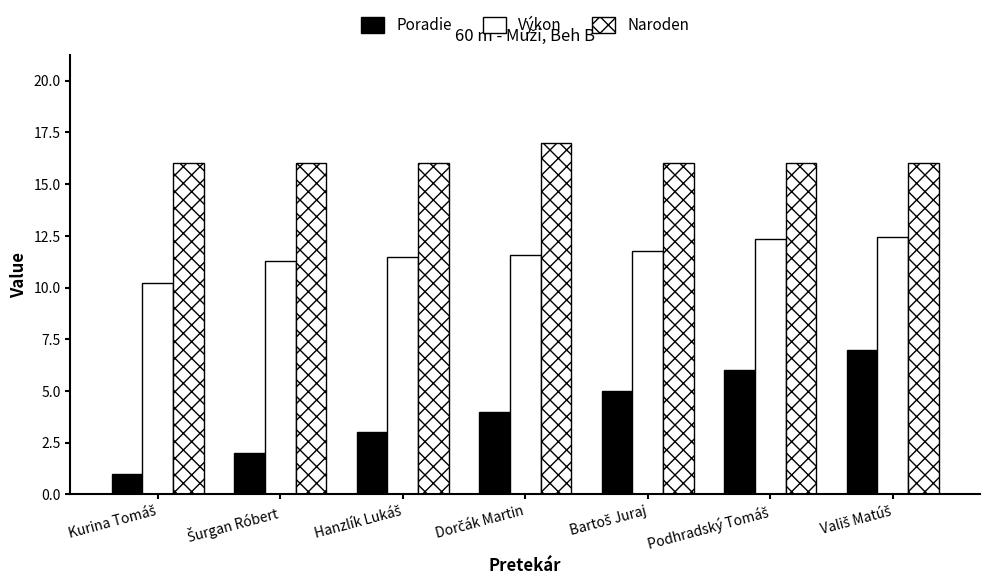

Which series has the largest total across all categories?

Naroden